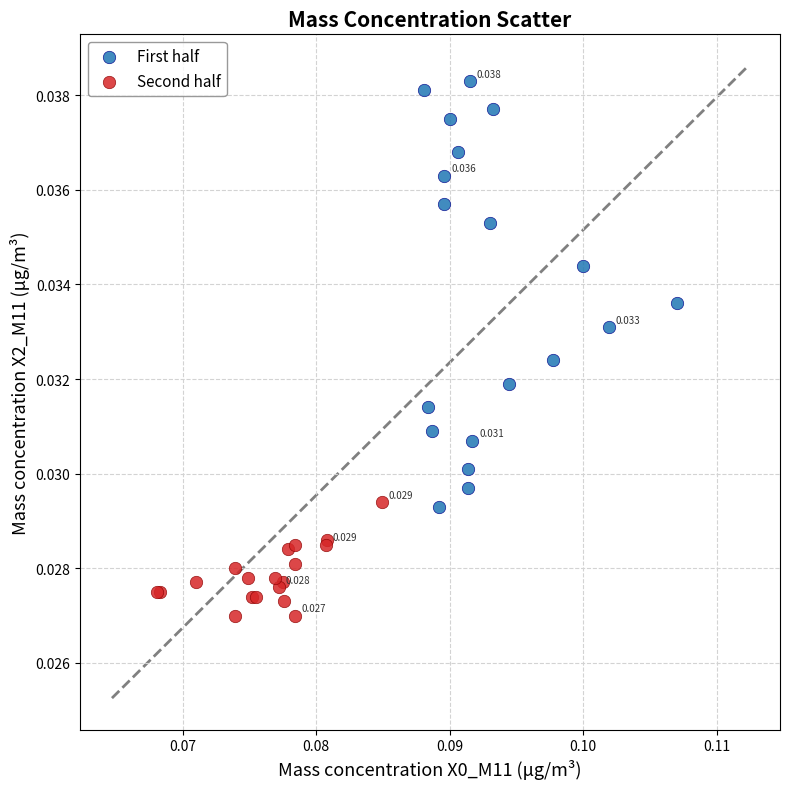

Which series reaches the minimum Y coordinate?

Second half